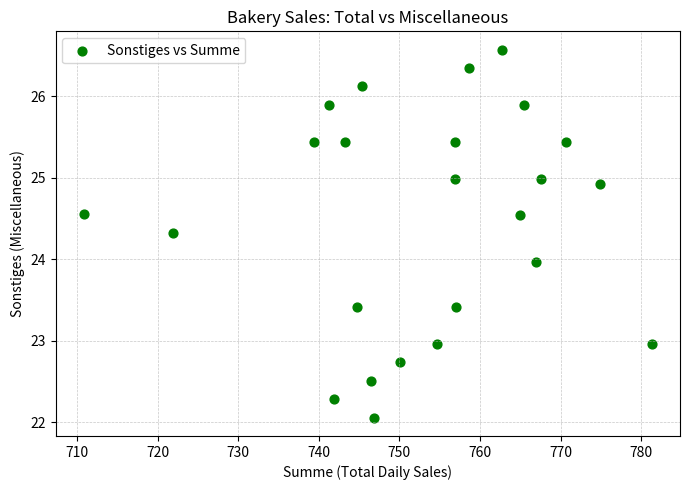

What is the range of X values (max minus min)?

70.4